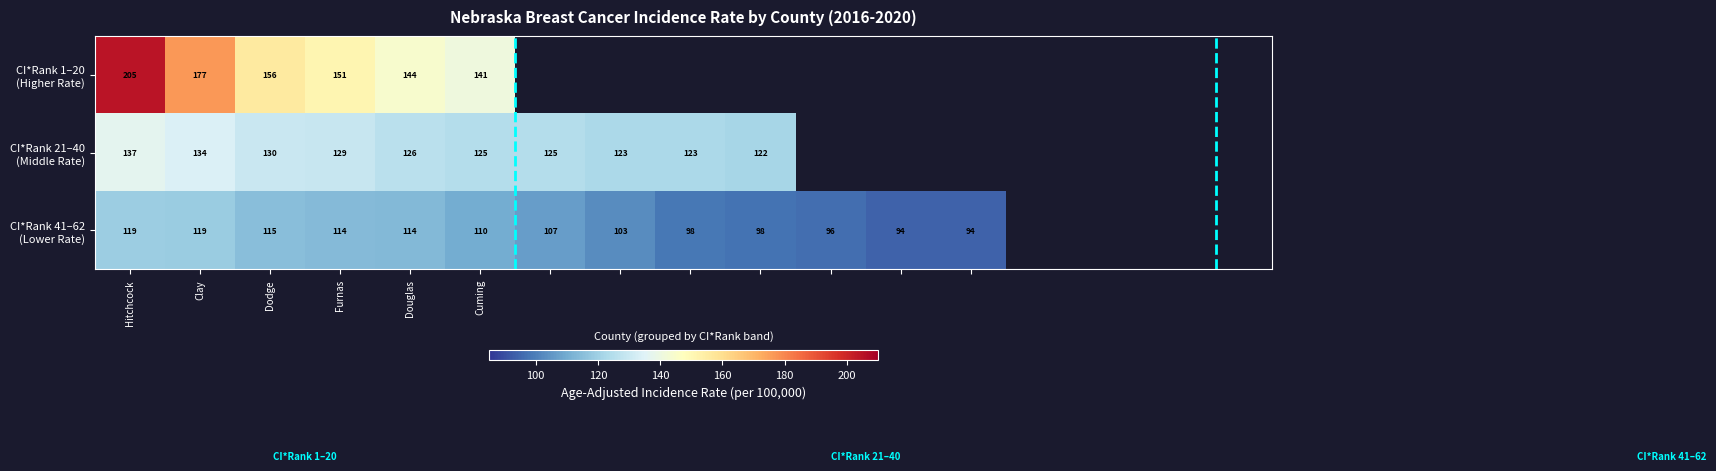

What is the greatest value displayed?

204.6